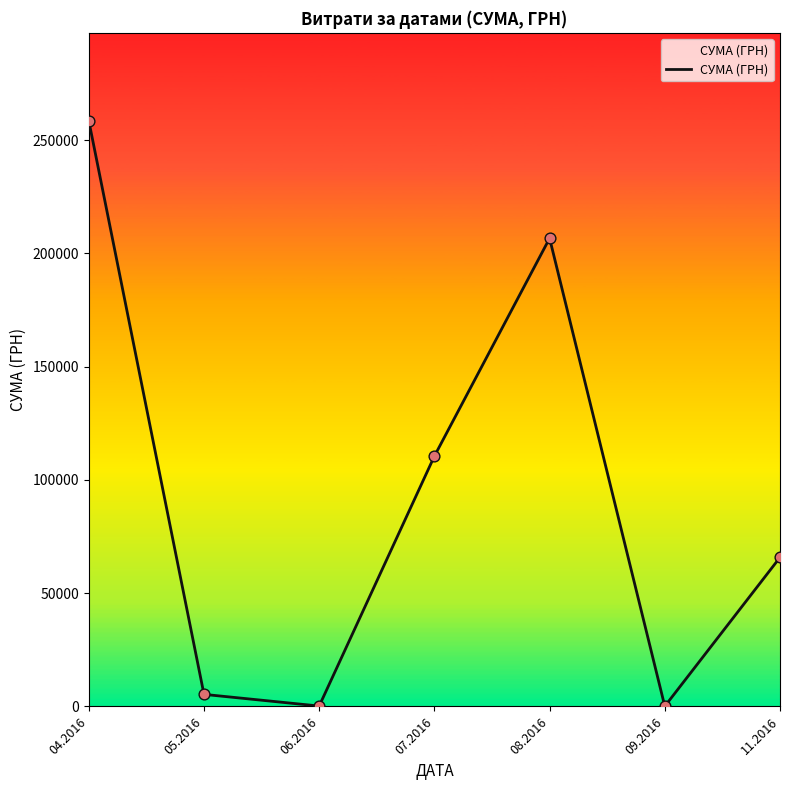

Approximately how many times larger is the value at 11.2016 compared to 07.2016?

0.6